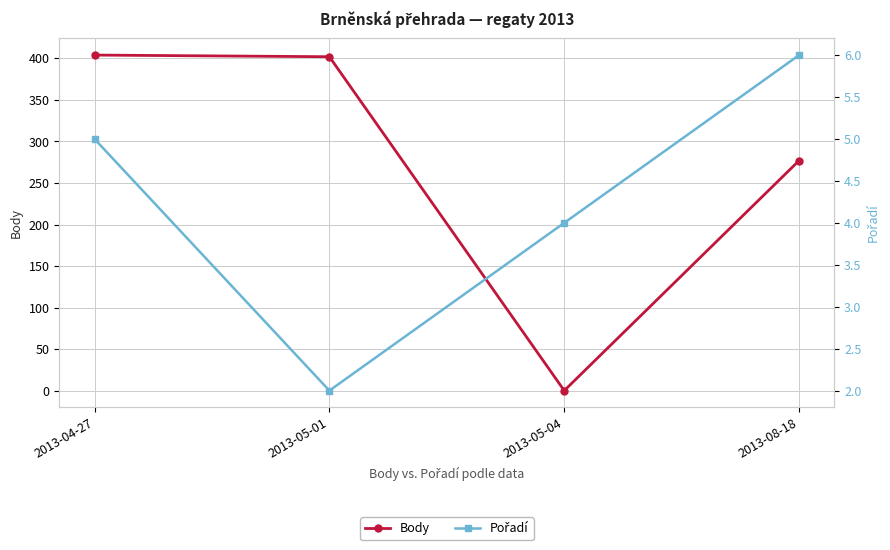

List the labels in order of Body value, largest first.

2013-04-27, 2013-05-01, 2013-08-18, 2013-05-04